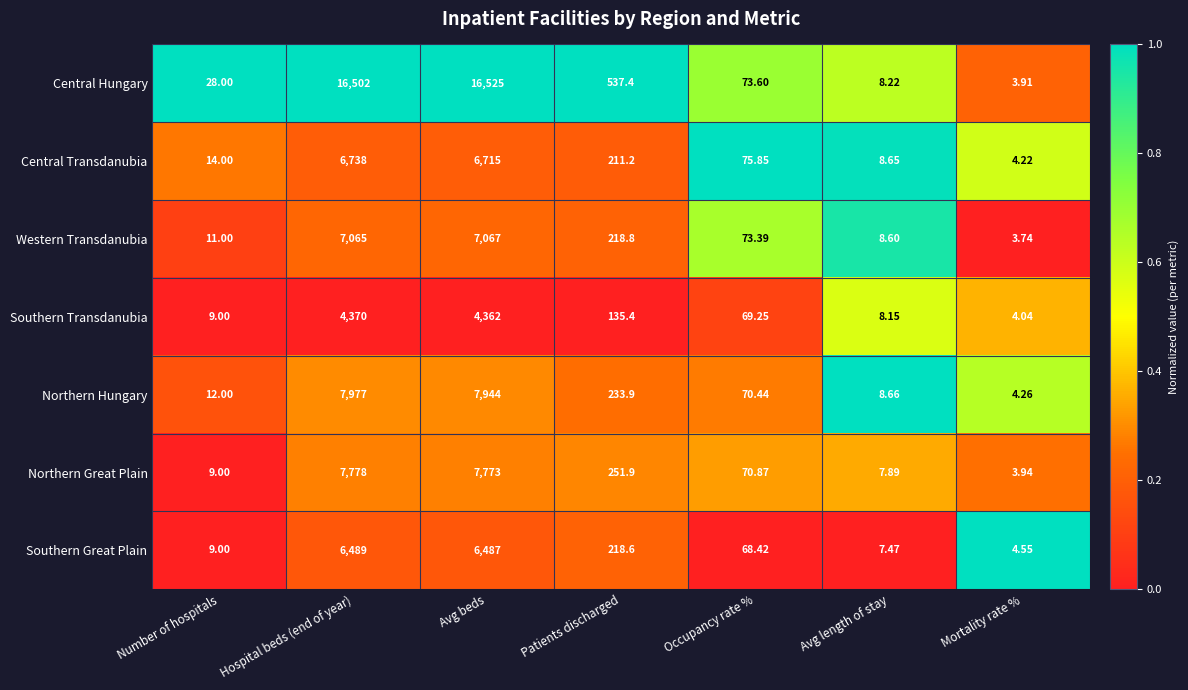

How many distinct data groups are displayed?

7